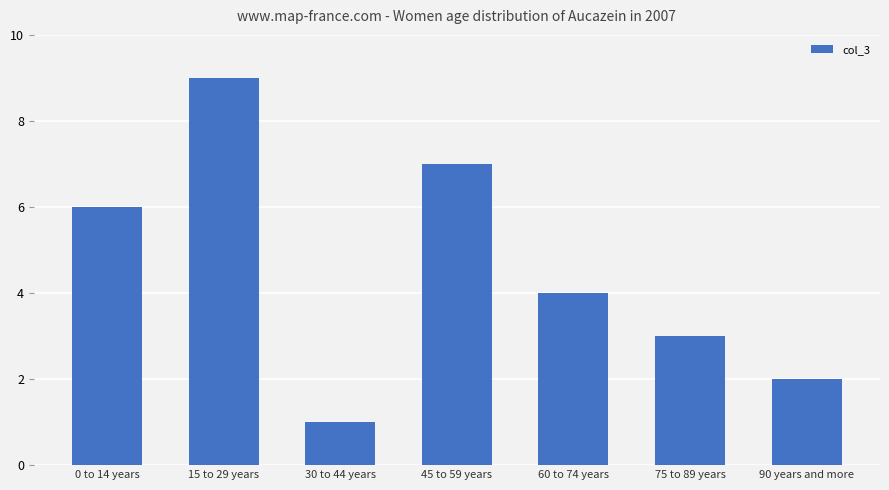

What is the maximum value shown in the chart?

9